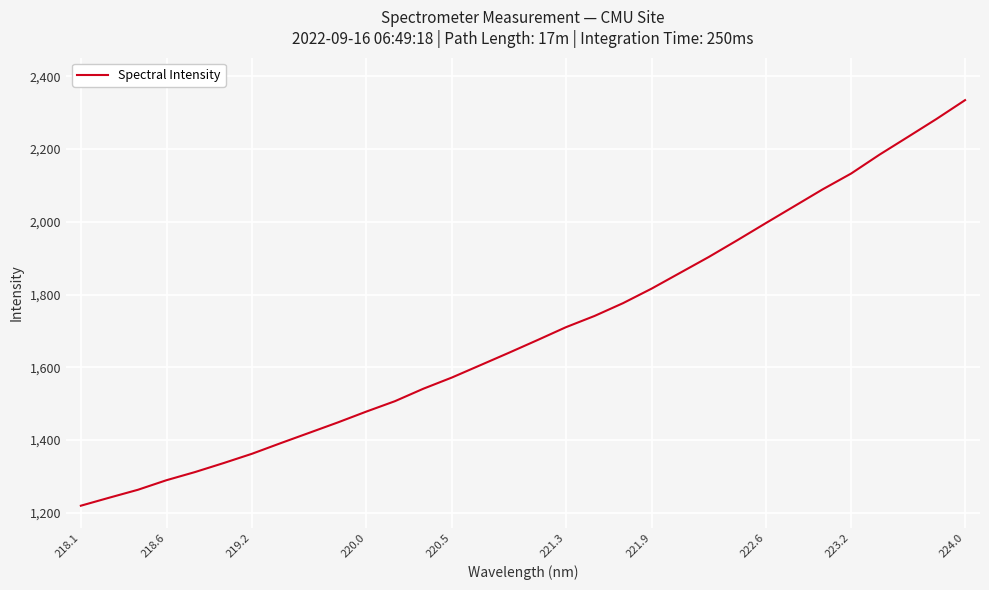

What is the minimum value shown in the chart?

1219.1